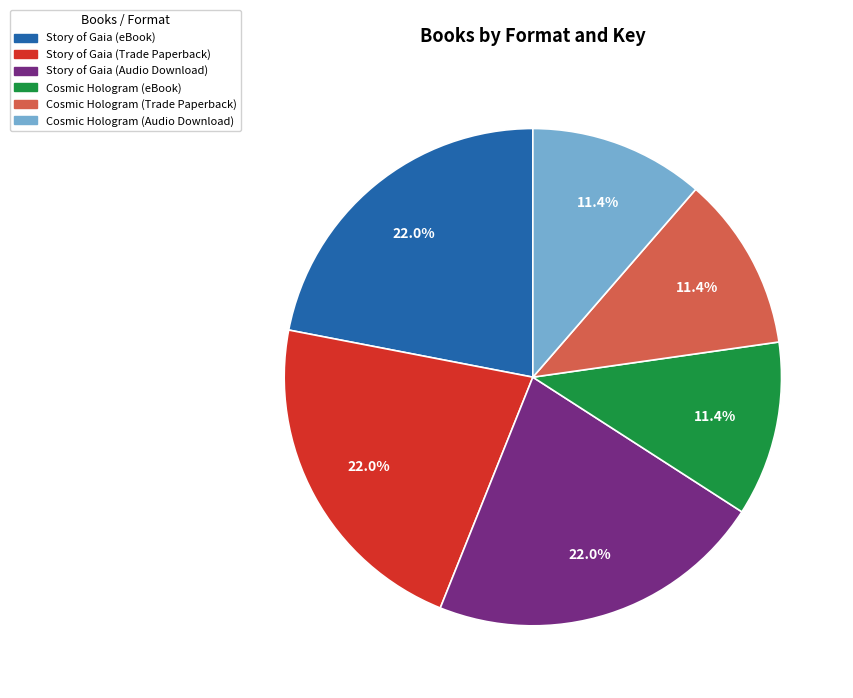

How many segments does this pie chart have?

6